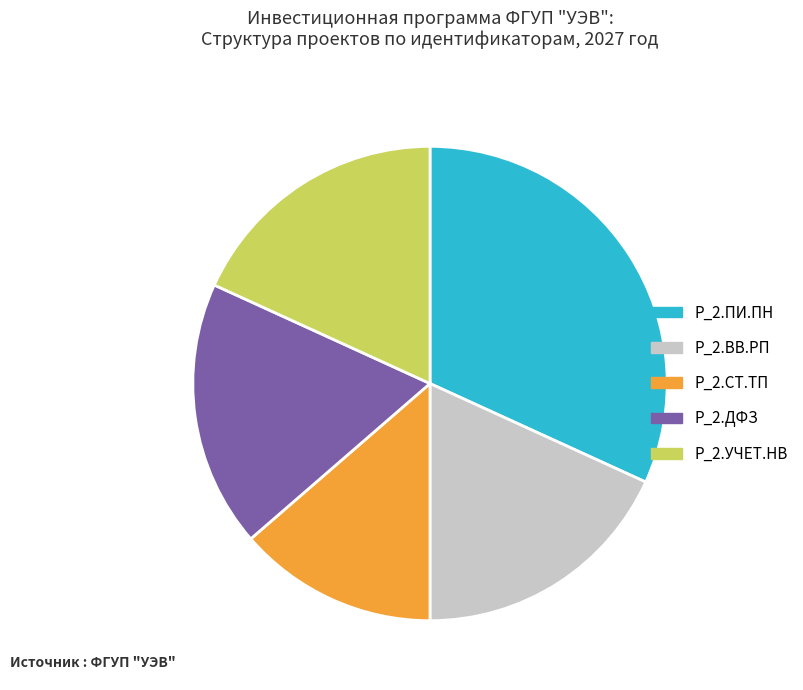

Approximately how many times larger is the value at P_2.ПИ.ПН compared to P_2.СТ.ТП?

2.3